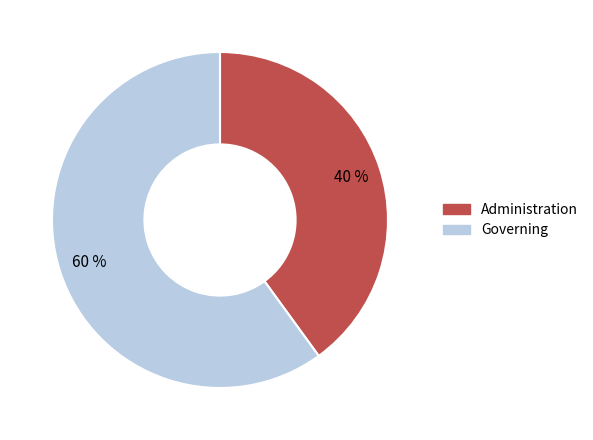

Approximately how many times larger is the value at Administration compared to Governing?

0.7